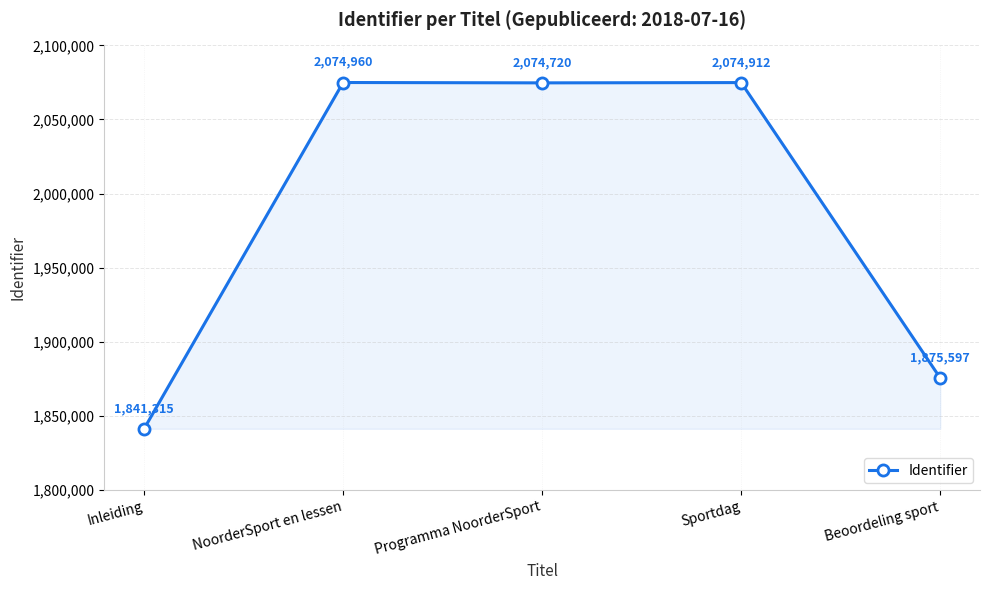

Rank the categories by value from highest to lowest.

NoorderSport en lessen, Sportdag, Programma NoorderSport, Beoordeling sport, Inleiding